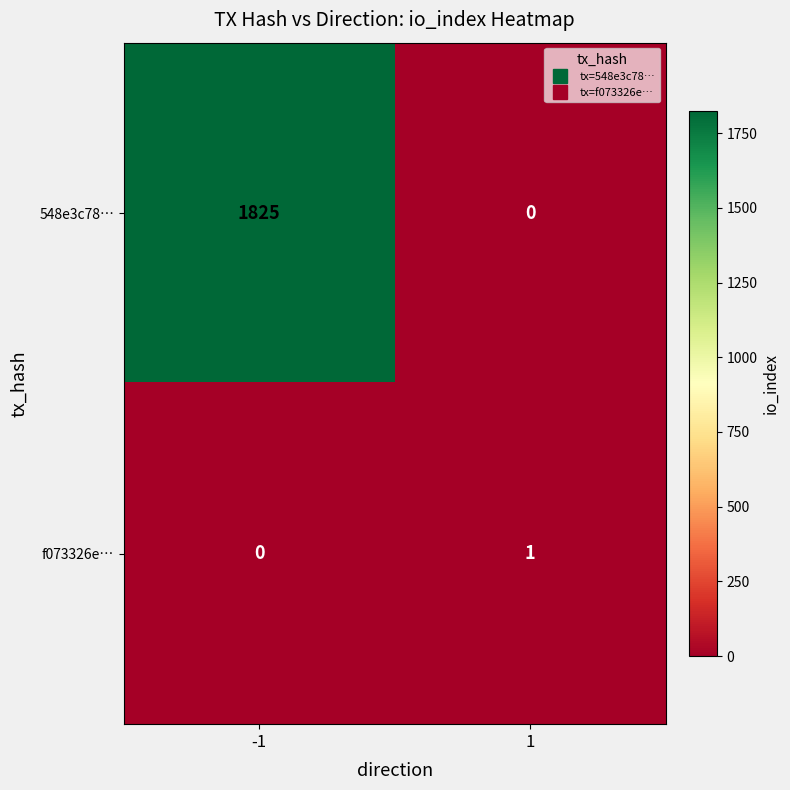

What is the total value across all series at 1?

1